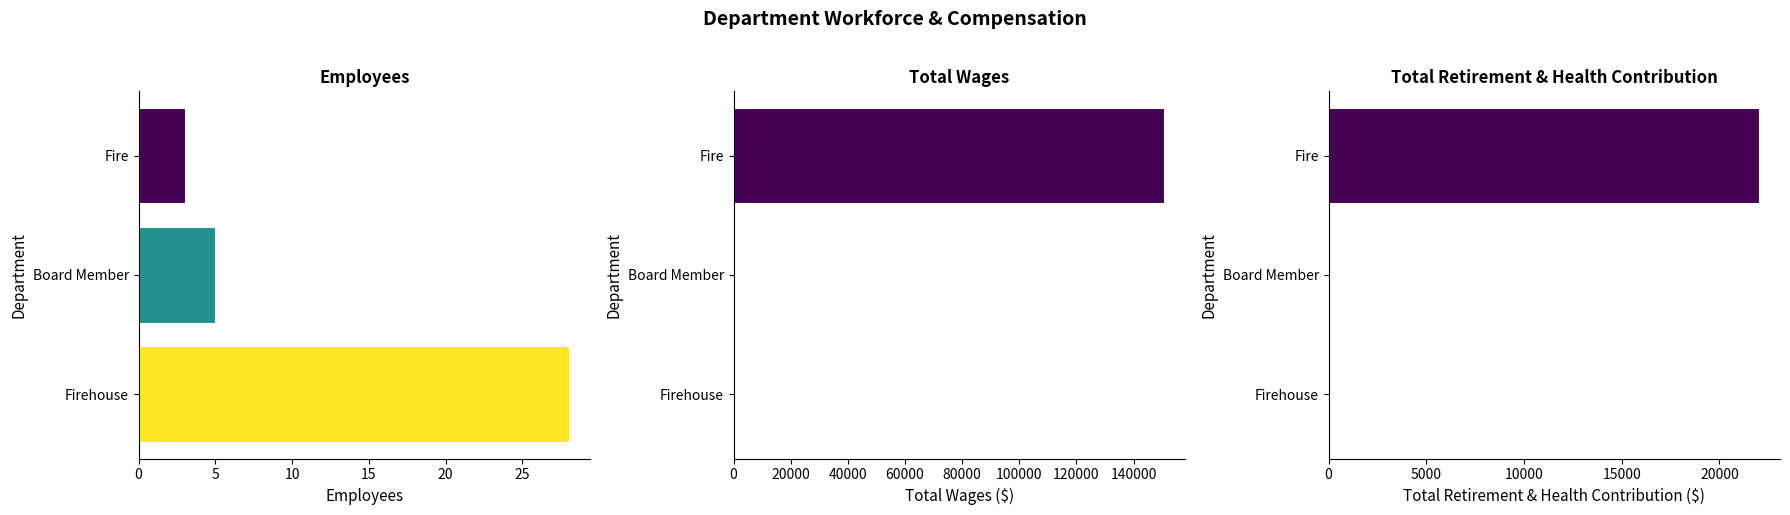

True or false: Total Retirement & Health Contribution has a value of 11454 at Firehouse.

False